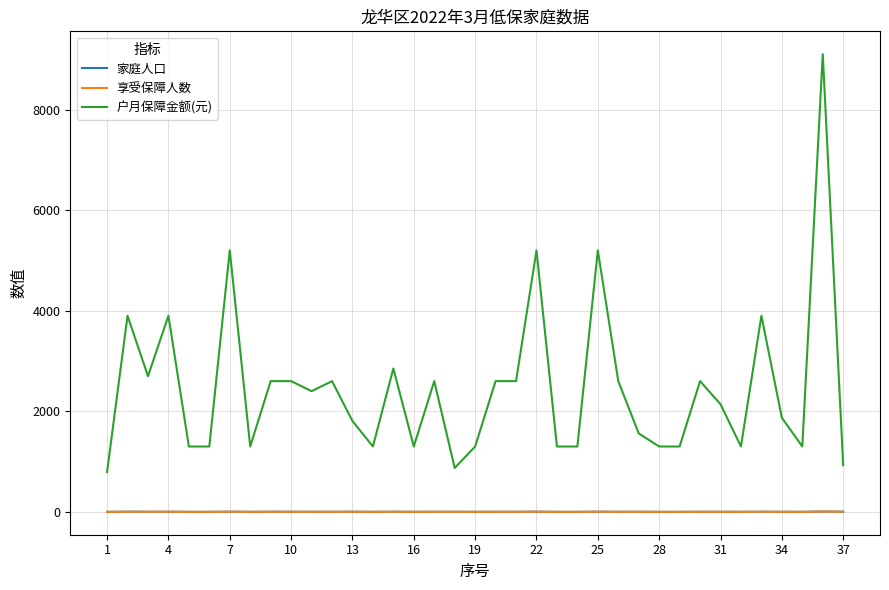

What is the maximum value shown in the chart?

9100